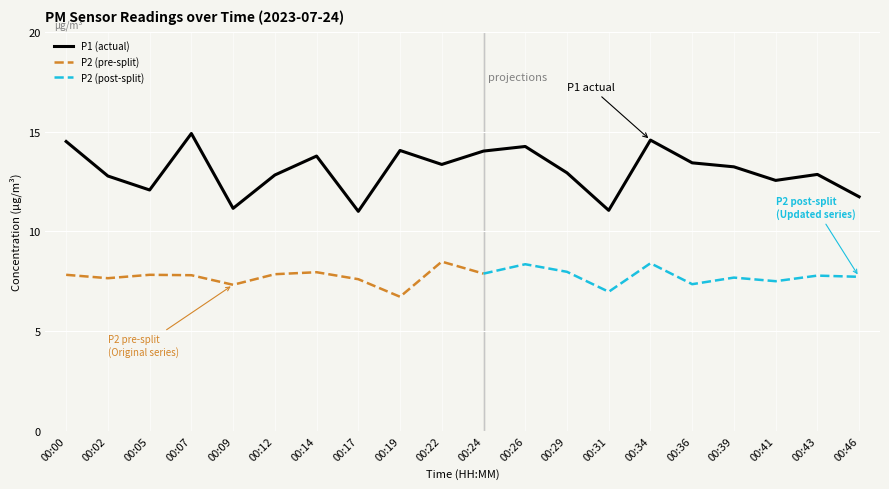

The value at 00:12 is 12.8. True or false?

True